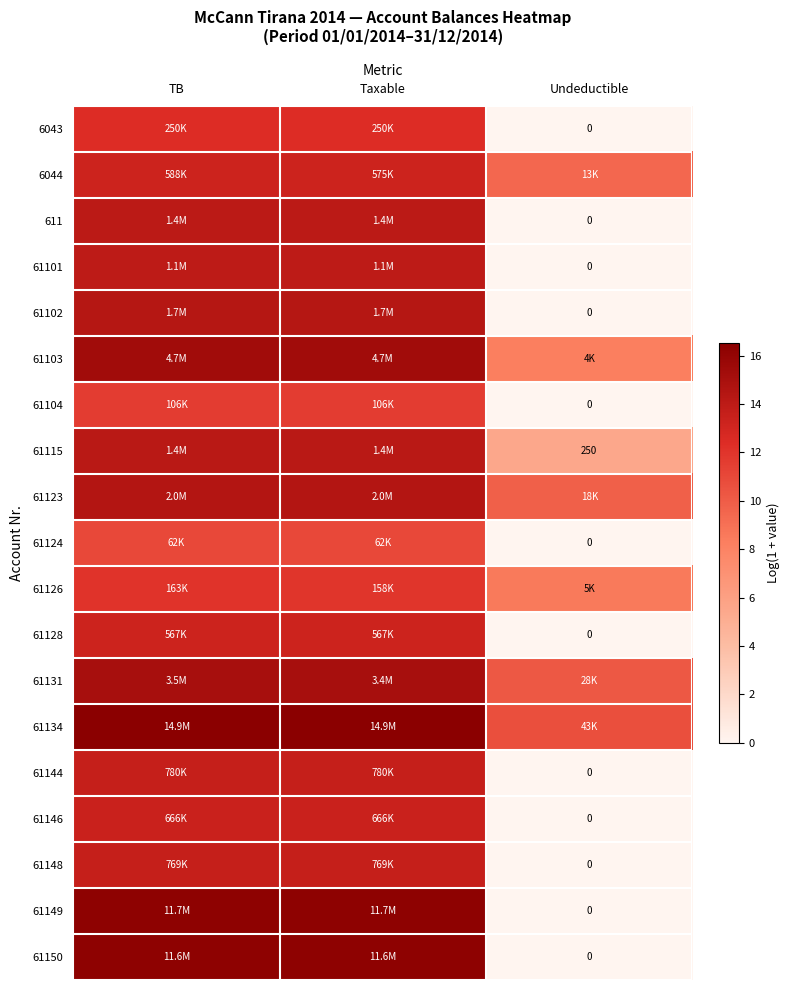

Rank the series at Undeductible from highest to lowest value.

61134, 61131, 61123, 6044, 61126, 61103, 61115, 6043, 611, 61101, 61102, 61104, 61124, 61128, 61144, 61146, 61148, 61149, 61150